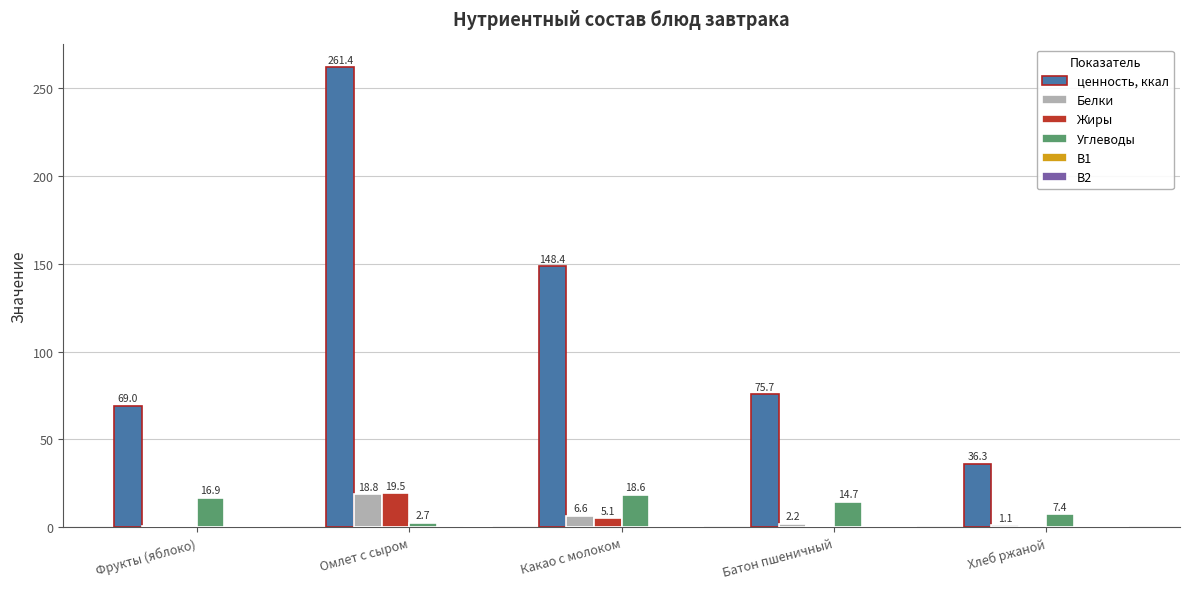

What is the approximate value of Жиры at Омлет с сыром?

19.5